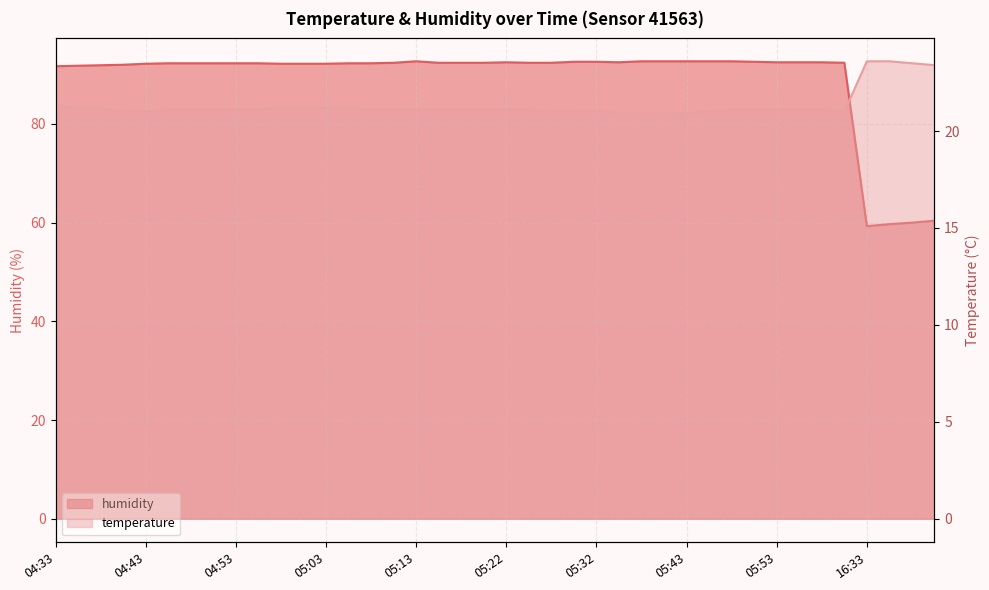

What is the spread (max minus min) of values at 05:18?

71.3